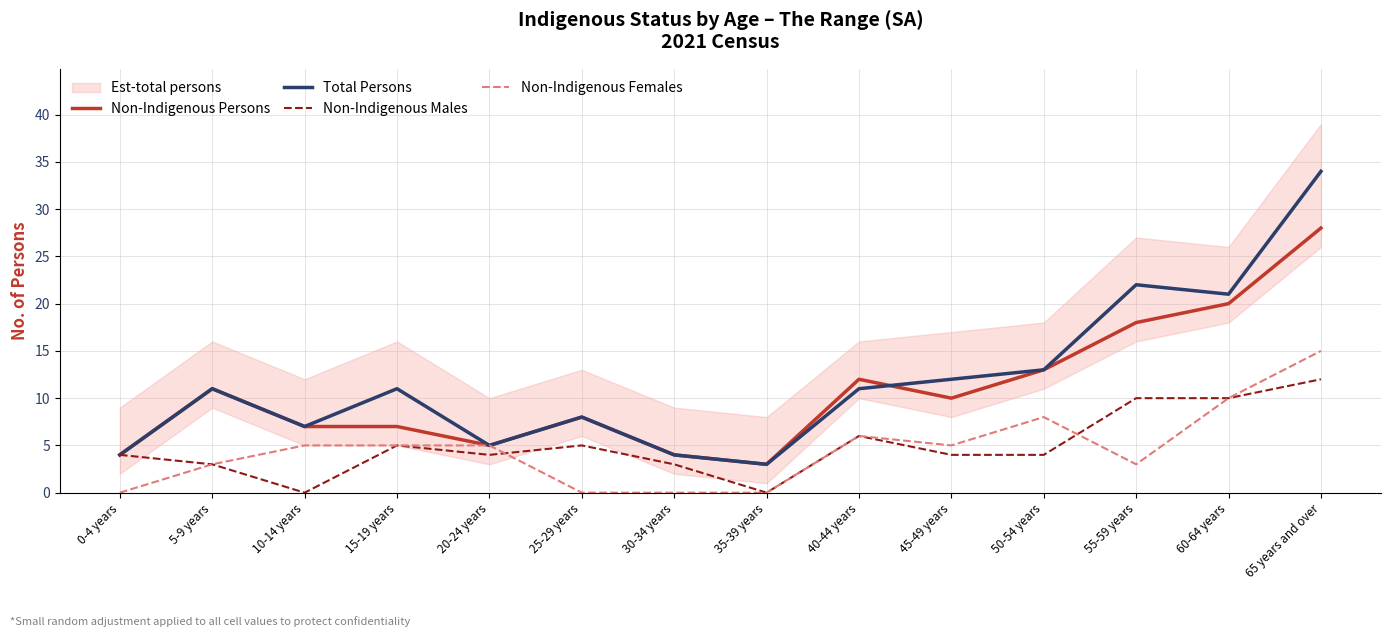

Does the chart display data point markers on the line(s)?

No